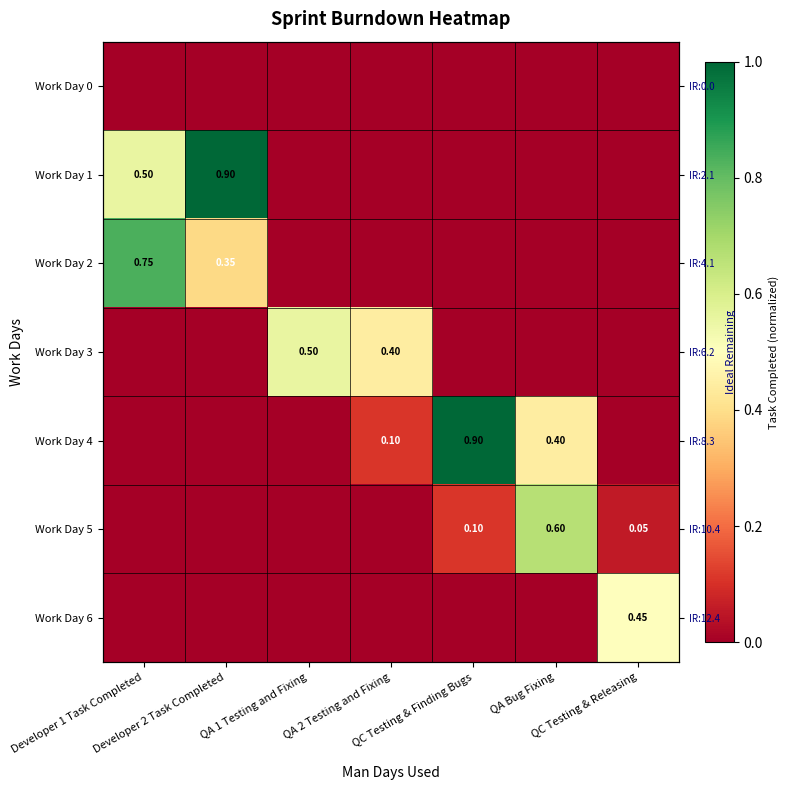

List the labels in order of Work Day 1 value, largest first.

Developer 2 Task Completed, Developer 1 Task Completed, QA 1 Testing and Fixing, QA 2 Testing and Fixing, QC Testing & Finding Bugs, QA Bug Fixing, QC Testing & Releasing